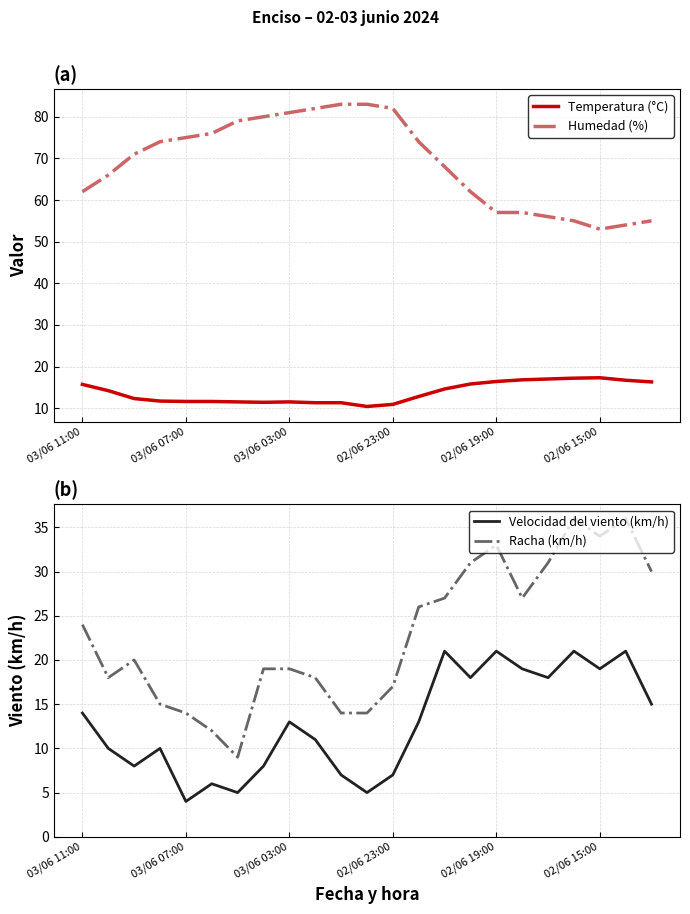

True or false: Humedad (%) and Racha (km/h) intersect in this chart.

False